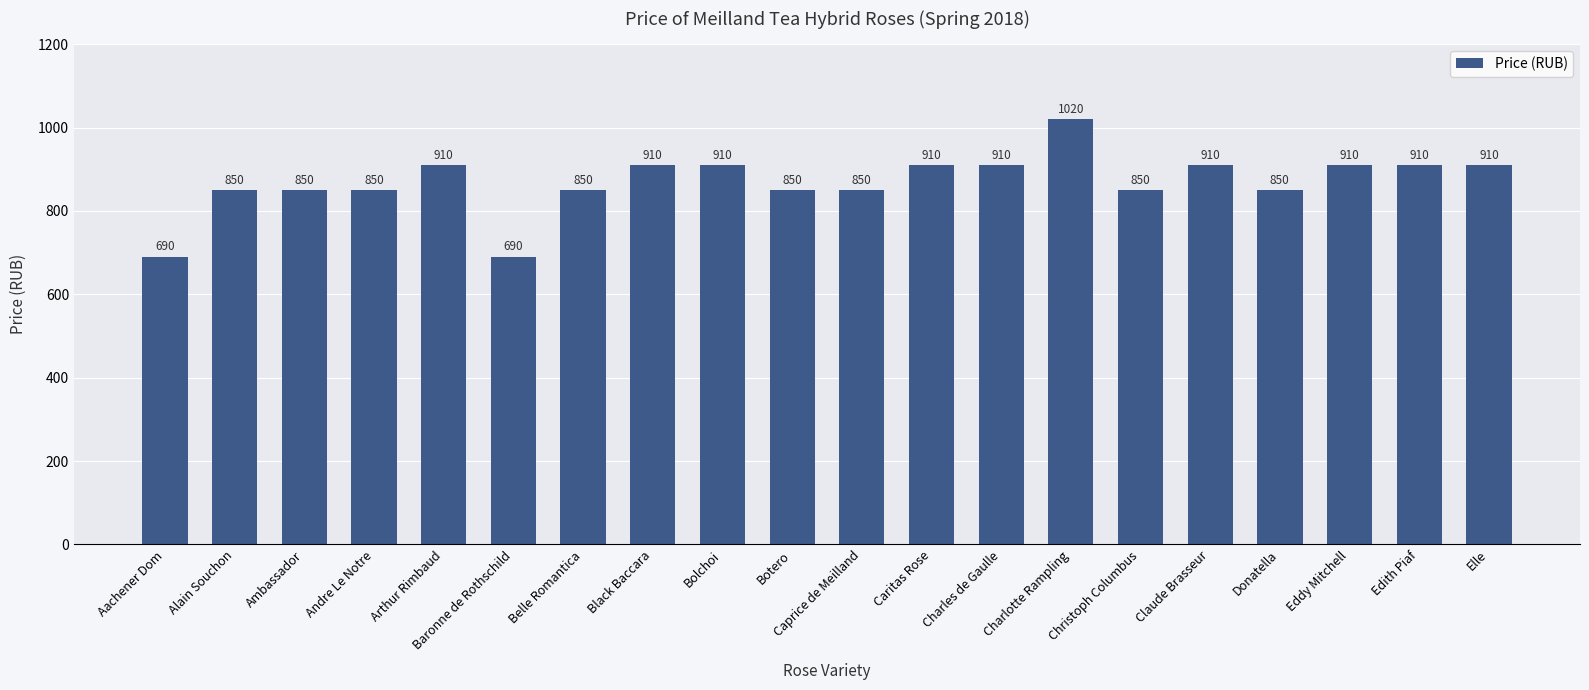

Read the value at Donatella, to the nearest 5.

850